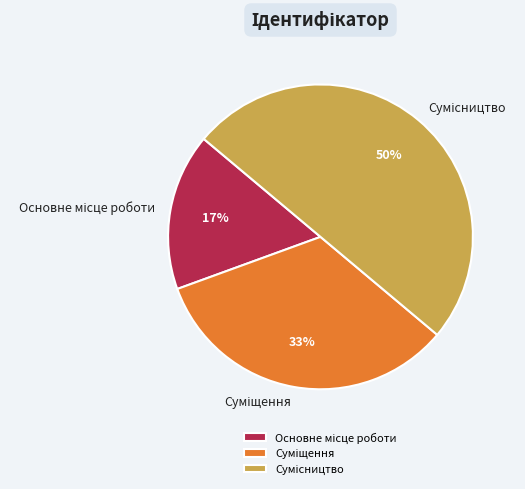

To the nearest percent, what is the difference between the largest and smallest slice percentages?

33%